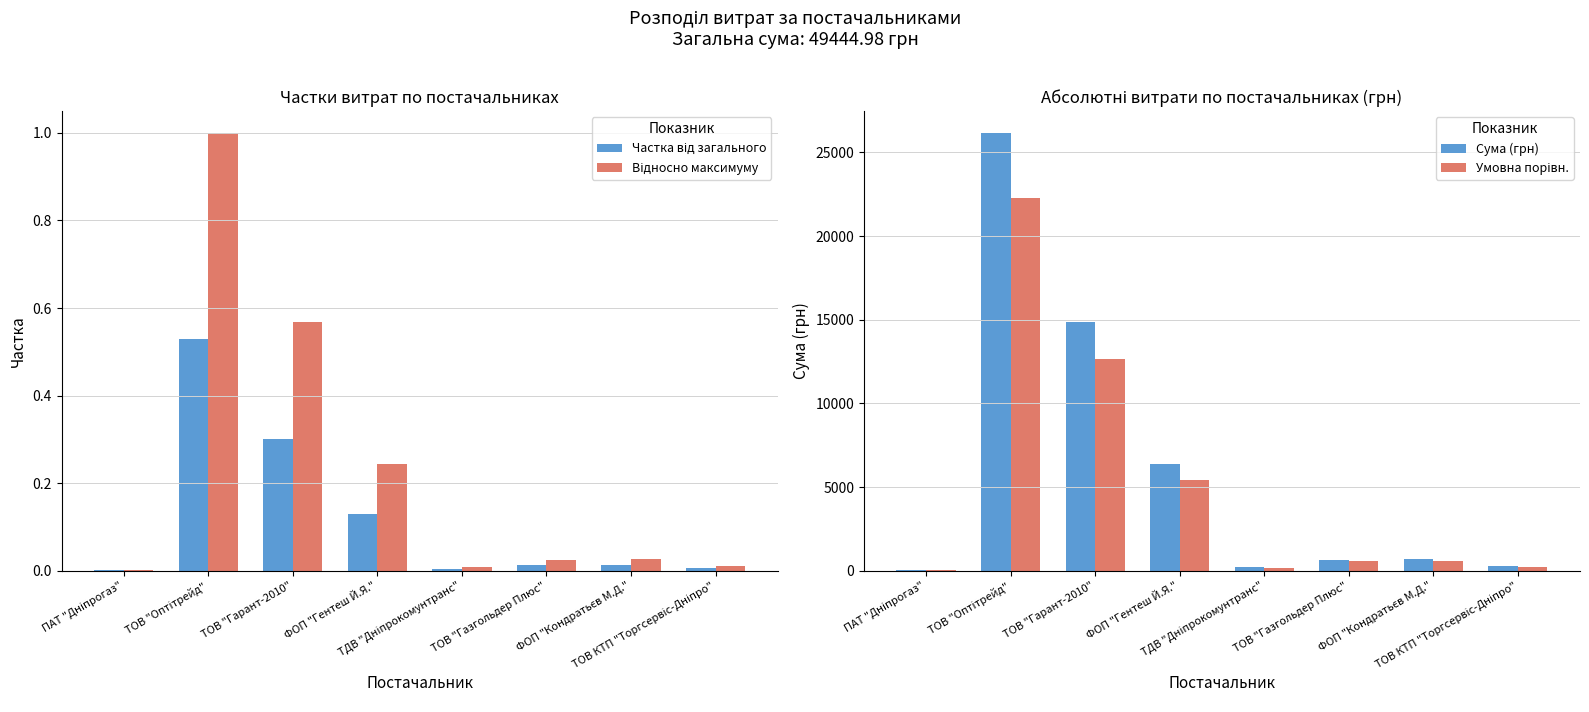

What is the highest value of the Умовна порівн. series?

22243.6